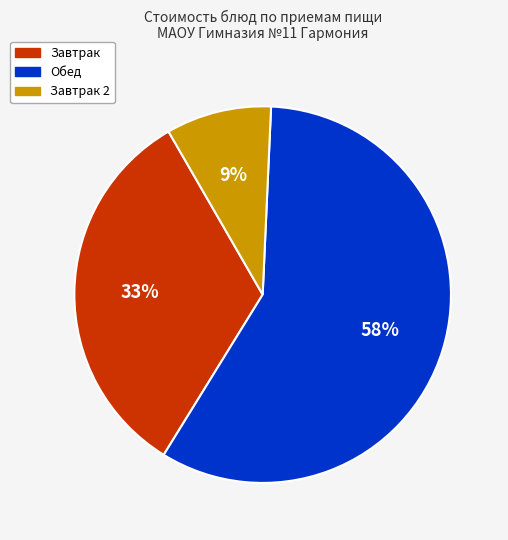

To the nearest percent, what is the average slice percentage?

33%